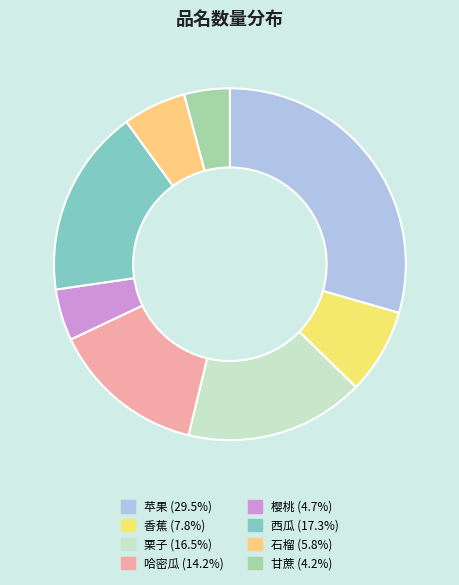

To the nearest percent, what portion does 栗子 represent?

16%